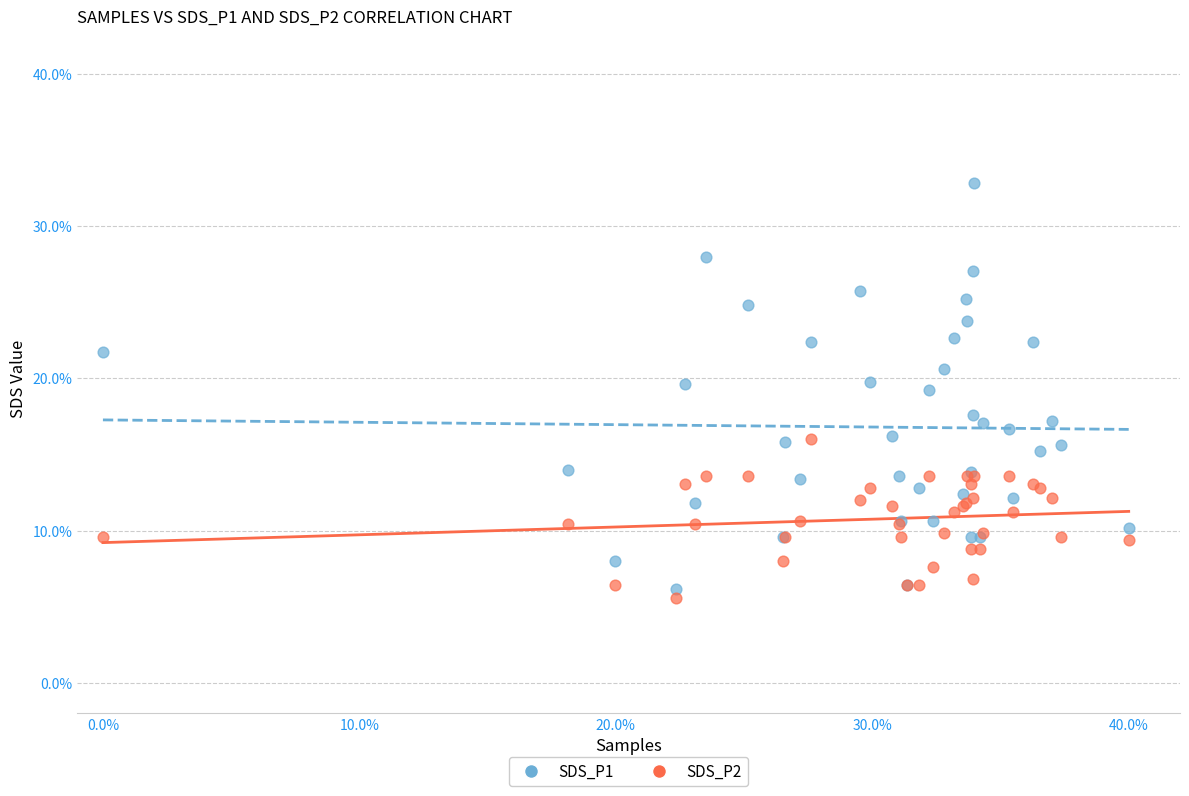

Which series contains the lowest Y value?

SDS_P2